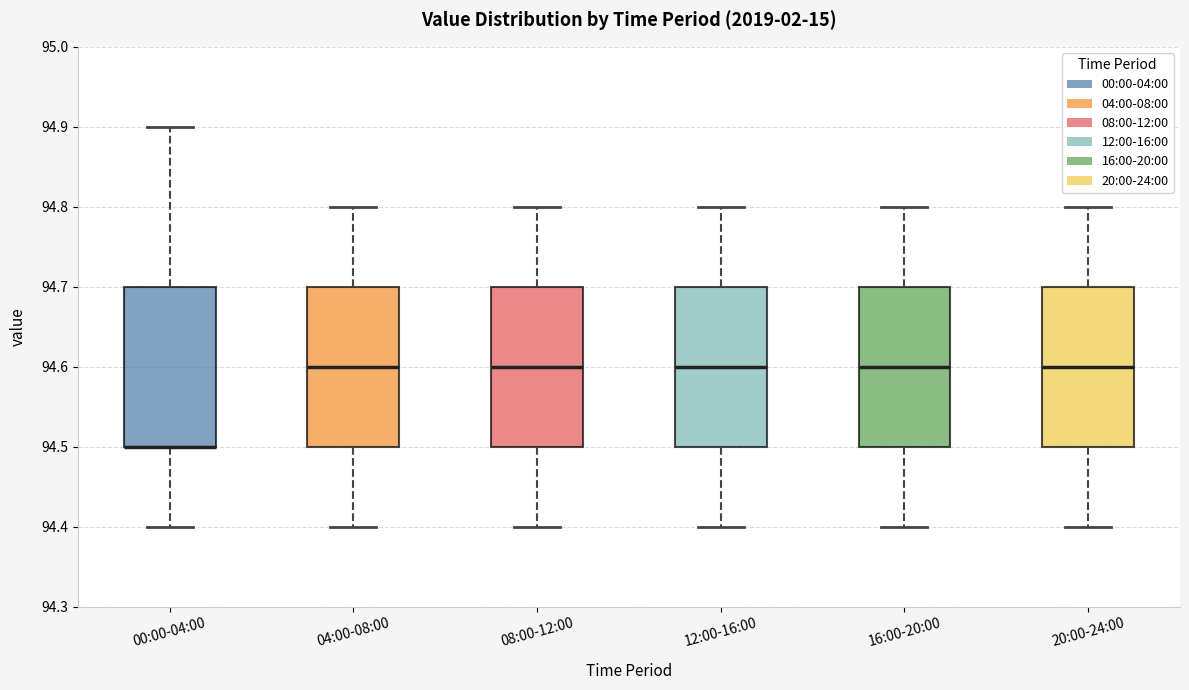

Reading left to right, transcribe this box plot: for each box, give where its median line is, the range the box spans, and where its two whiskers end, as read against the y-axis. The values are not printed on the chart, so give them approximately, as read against the axis.

00:00-04:00: median 94.5 (drawn on the box's lower edge), box 94.5 to 94.7, whiskers 94.4 to 94.9
04:00-08:00: median 94.6, box 94.5 to 94.7, whiskers 94.4 to 94.8
08:00-12:00: median 94.6, box 94.5 to 94.7, whiskers 94.4 to 94.8
12:00-16:00: median 94.6, box 94.5 to 94.7, whiskers 94.4 to 94.8
16:00-20:00: median 94.6, box 94.5 to 94.7, whiskers 94.4 to 94.8
20:00-24:00: median 94.6, box 94.5 to 94.7, whiskers 94.4 to 94.8